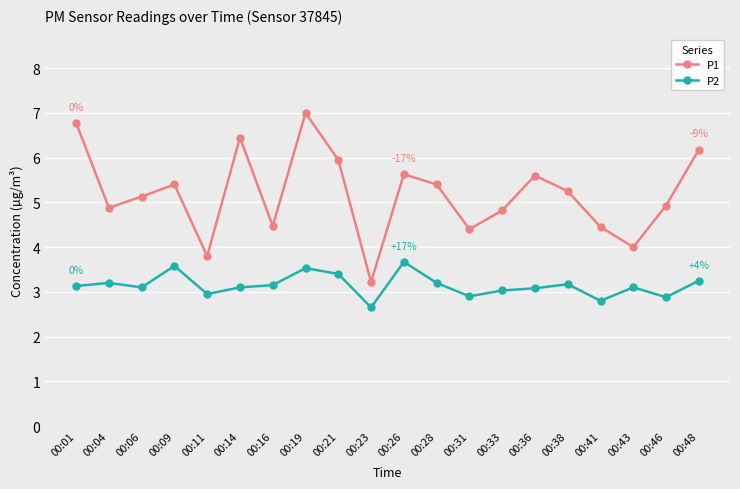

What is the value of the P2 point at the 11th from the left?

3.7